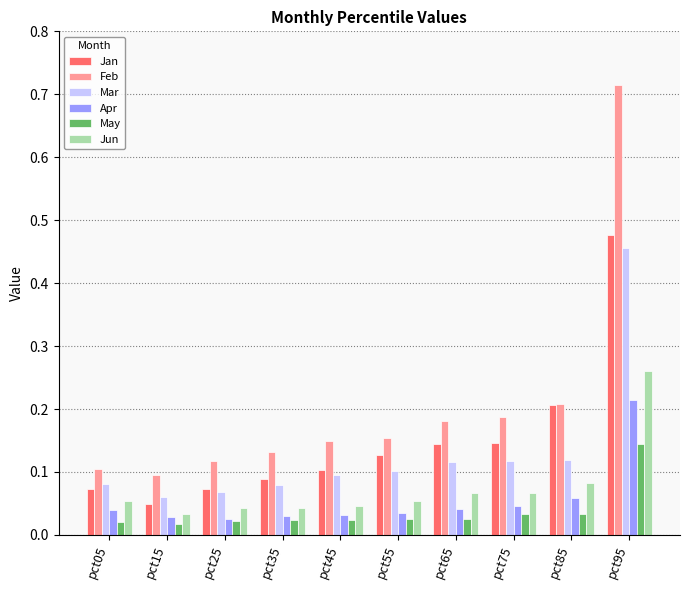

The Mar series shows 0.1 at pct75. True or false?

True